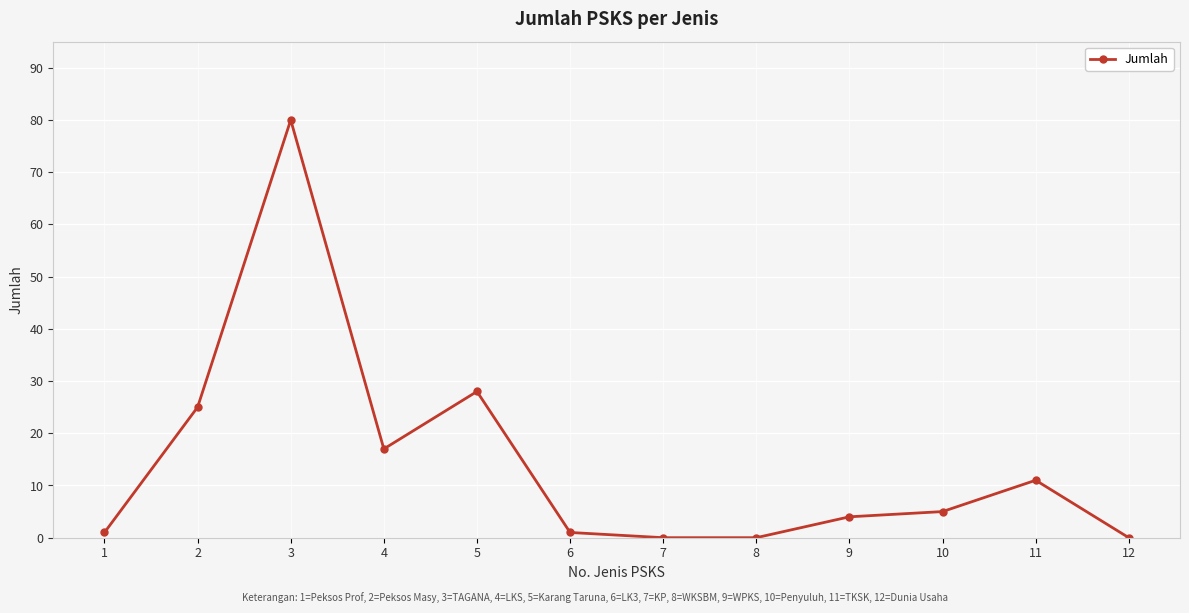

Reading right to left, list all the values displayed in this chart.

0	11	5	4	0	0	1	28	17	80	25	1